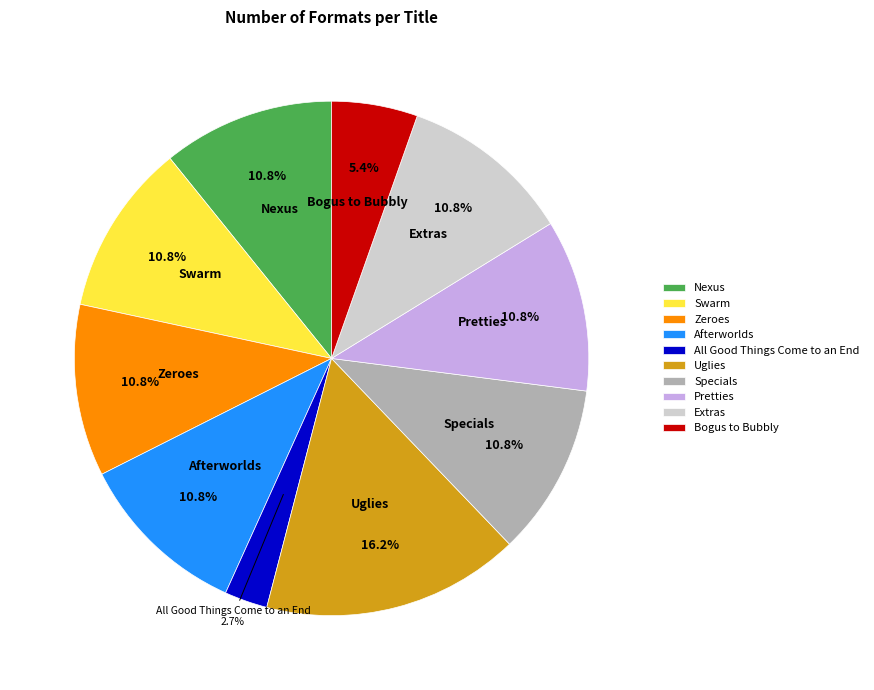

To the nearest percent, what is the difference between the largest and smallest slice percentages?

14%